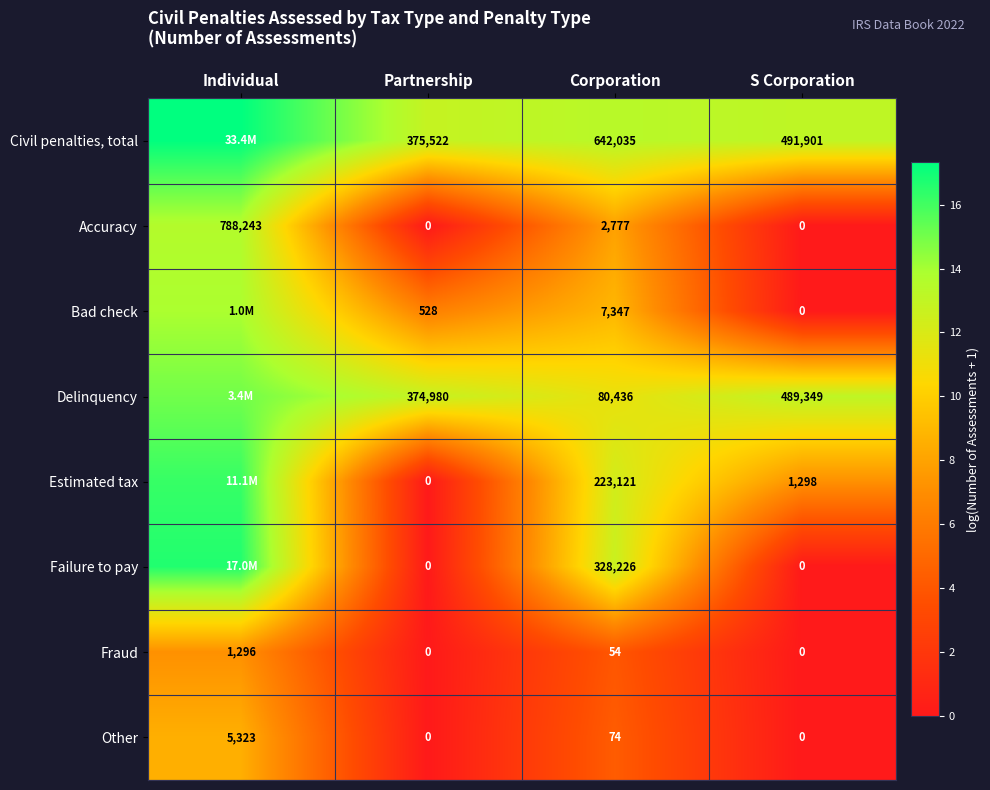

What is the difference between the highest and lowest values at Corporation?

641981.0